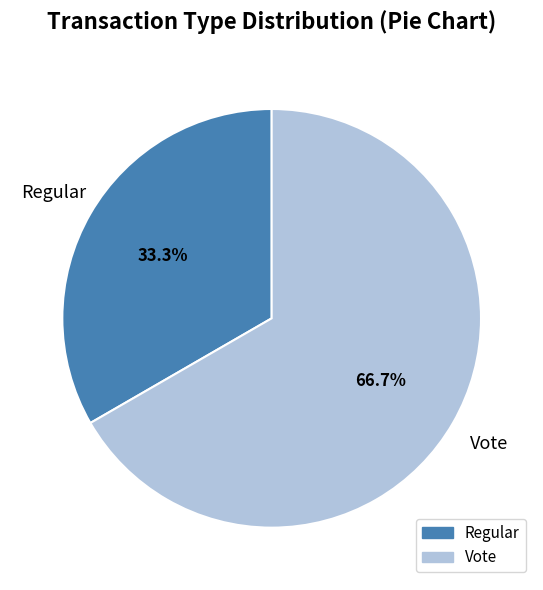

True or false: Vote accounts for 67% of the total.

True